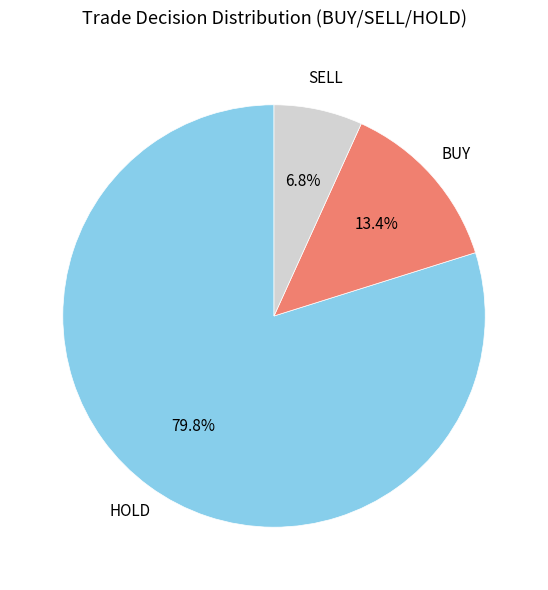

Rank the categories by value from highest to lowest.

HOLD, BUY, SELL